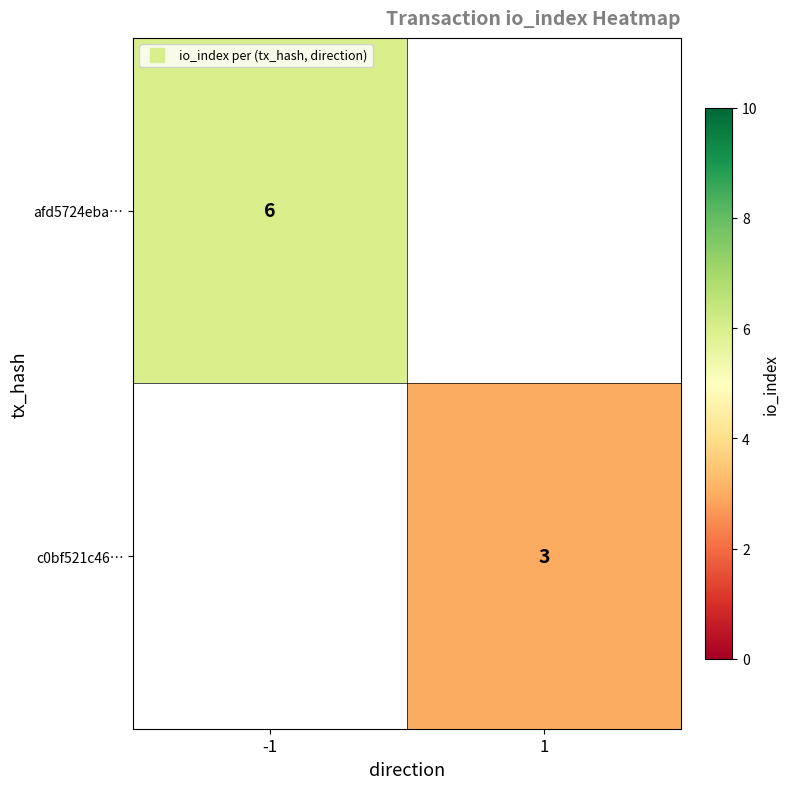

At which label is afd5724eba… closest to 6?

-1